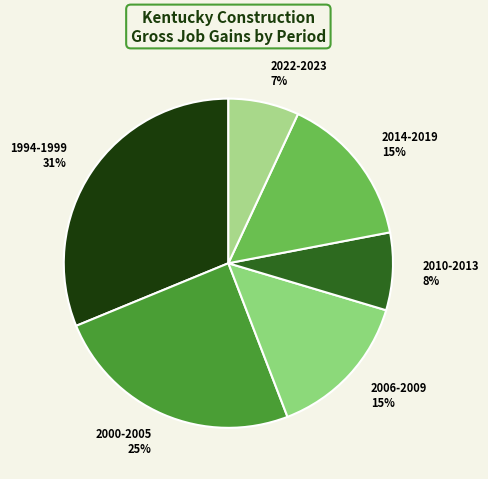

Which category has the biggest portion of the pie?

1994-1999